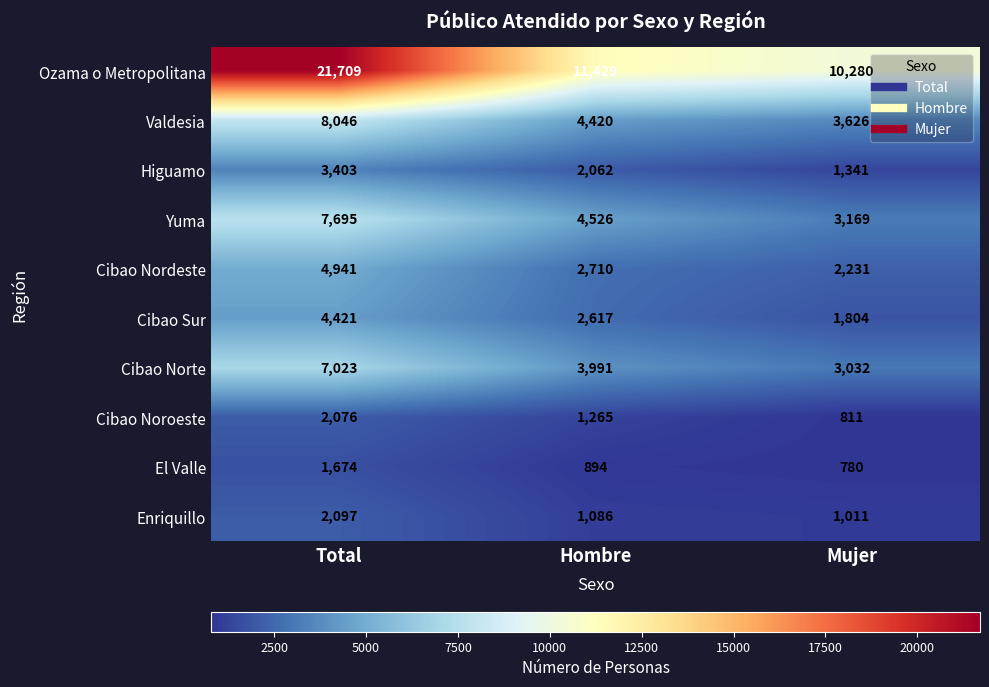

Read the Cibao Noroeste value at Total, to the nearest 100.

2100